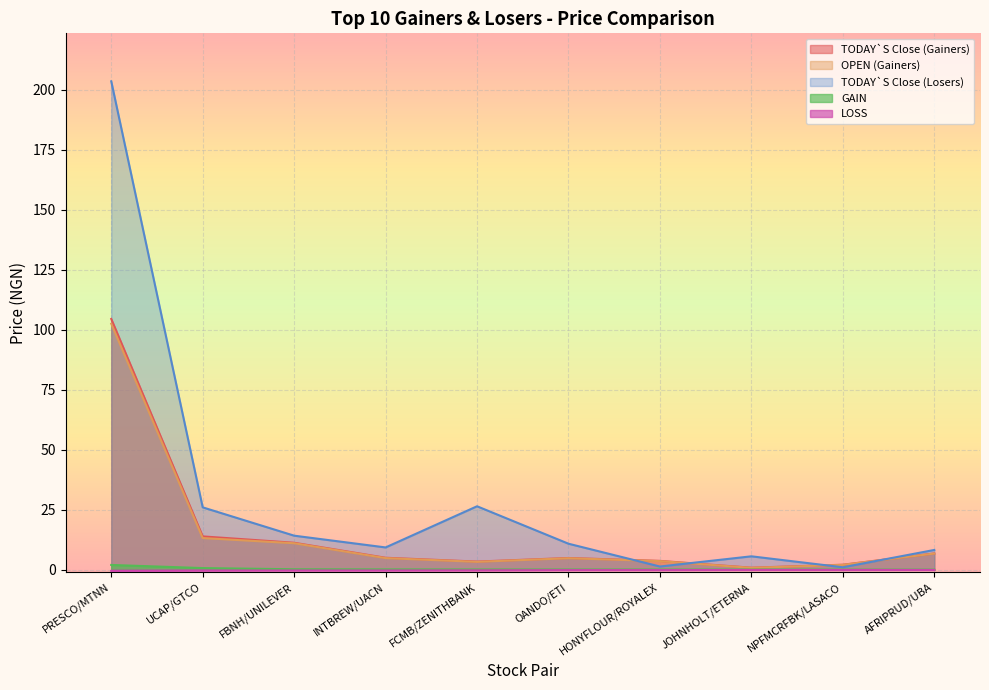

True or false: OPEN (Gainers) has a value of 7.4 at FBNH/UNILEVER.

False